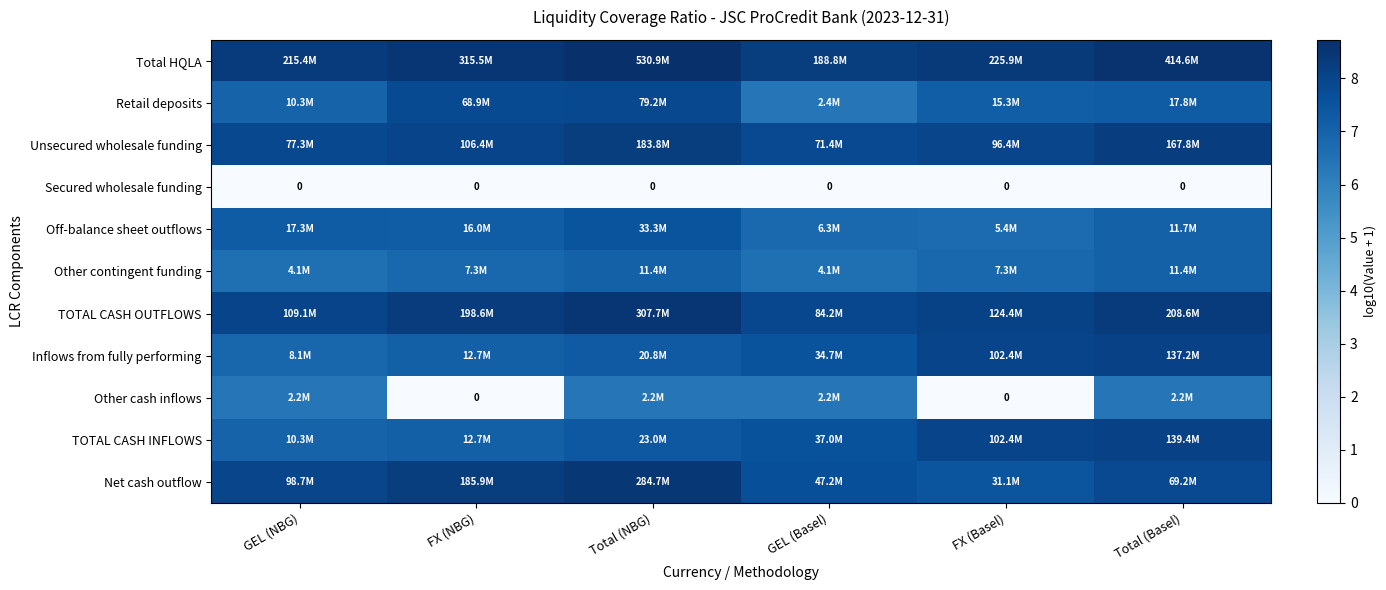

Where is Secured wholesale funding nearest to the value 0?

GEL (NBG)